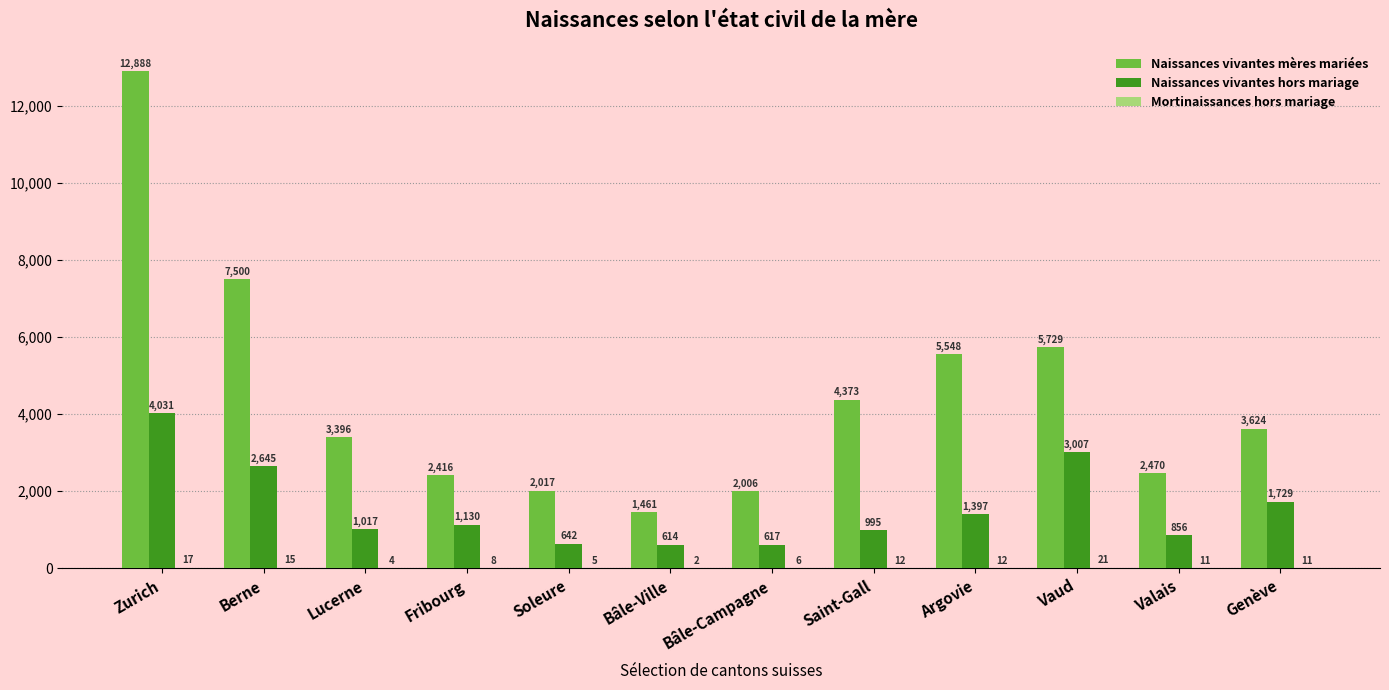

What is the total value across all series at Saint-Gall?

5380